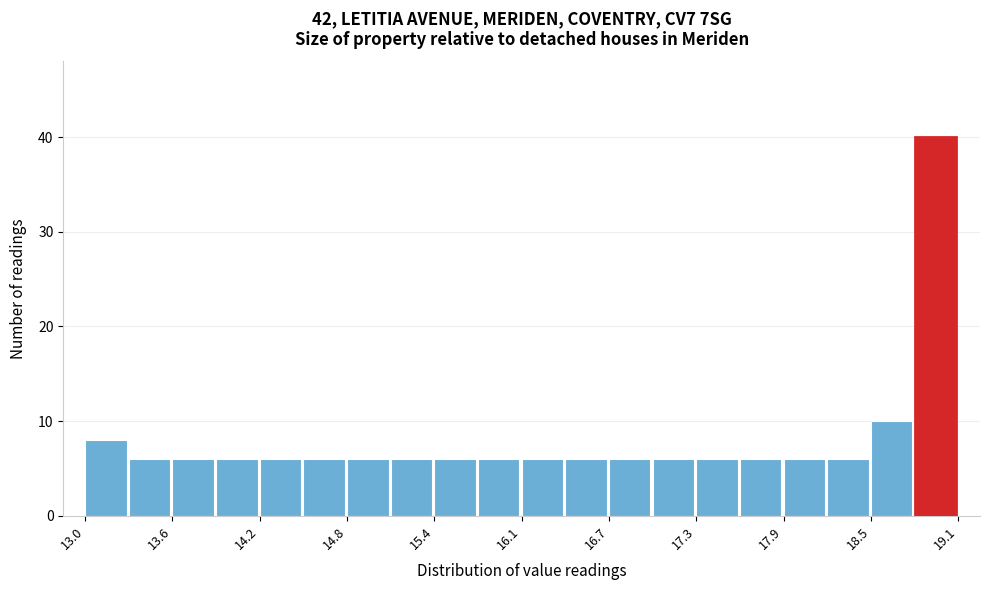

Around what value on the x-axis is the tallest bar? Give the approximate position of its centre, as read against the axis.

18.9